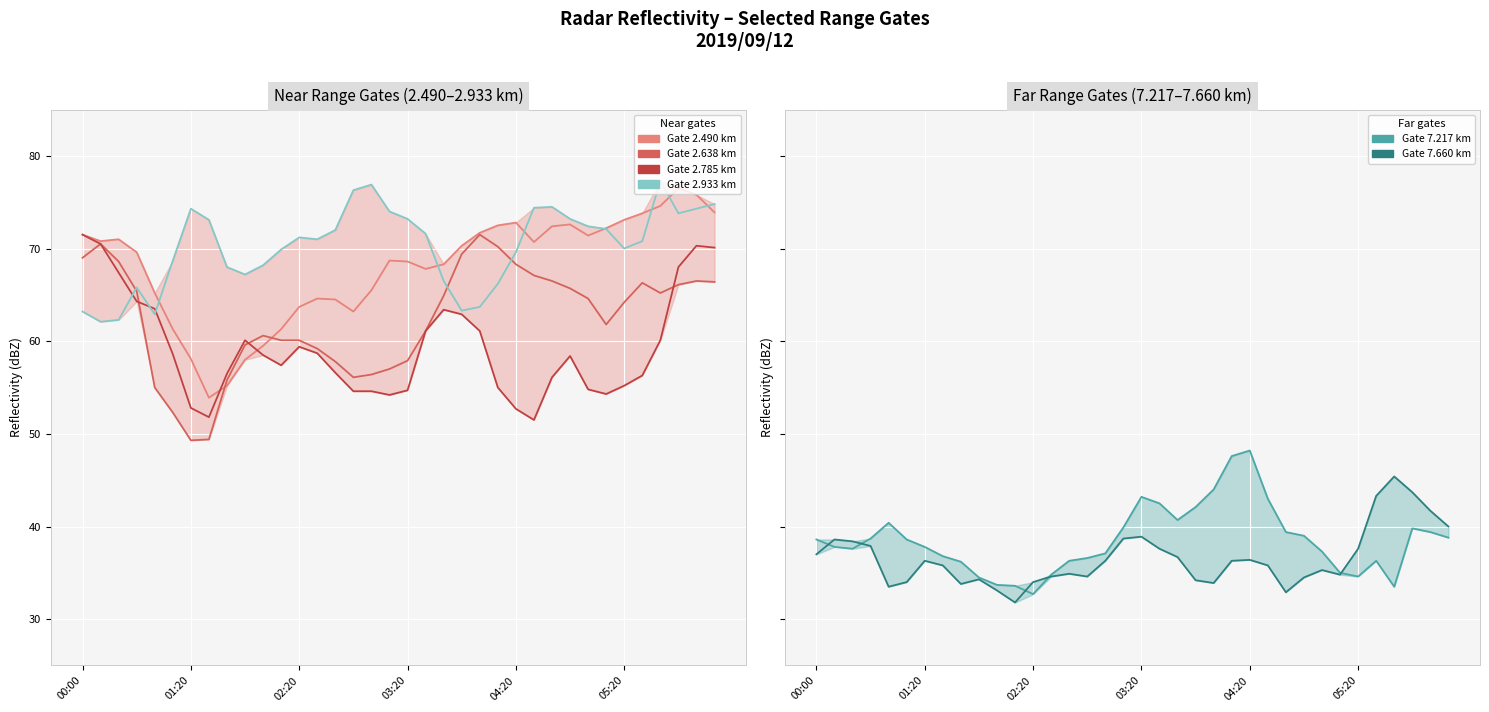

What are all the series names shown in the legend?

2.490, 2.638, 2.785, 2.933, 7.217, 7.660